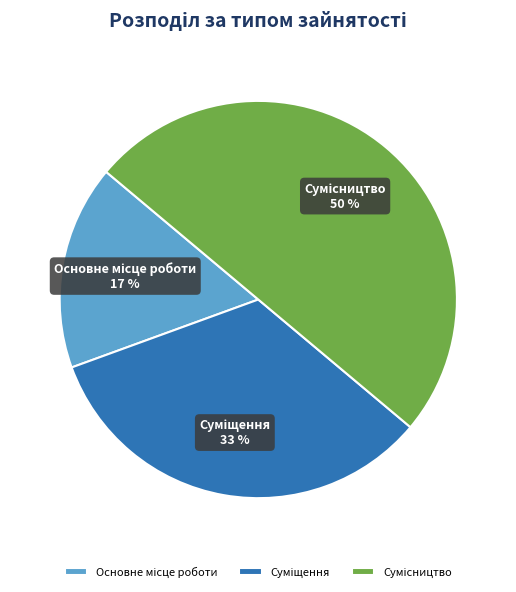

To the nearest percent, what is the difference between the largest and smallest slice percentages?

33%